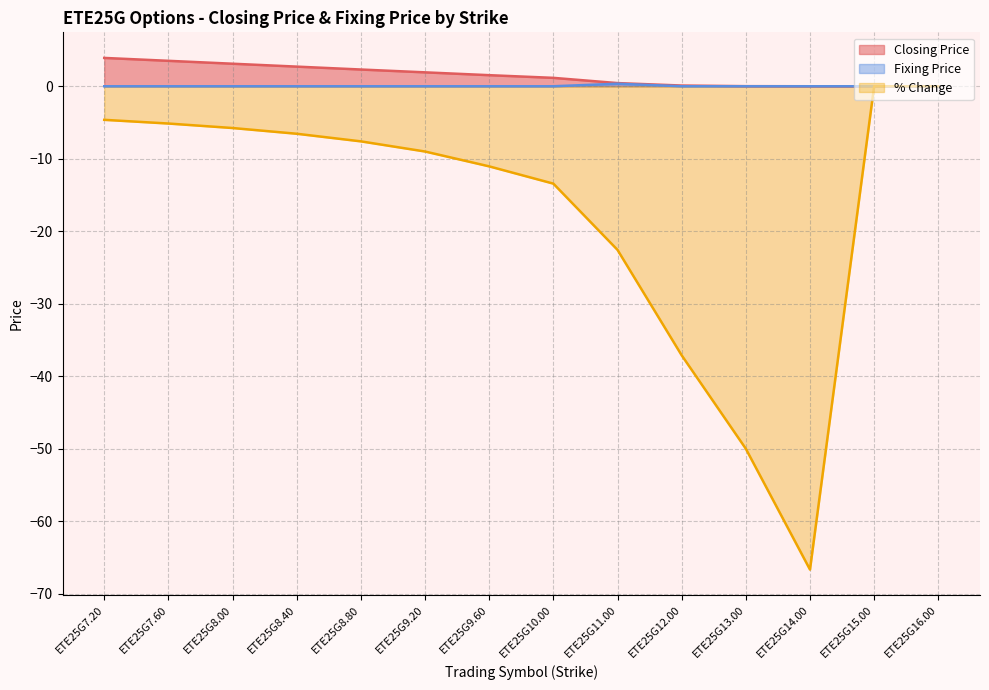

The Fixing Price series shows 0.0 at ETE25G8.00. True or false?

True